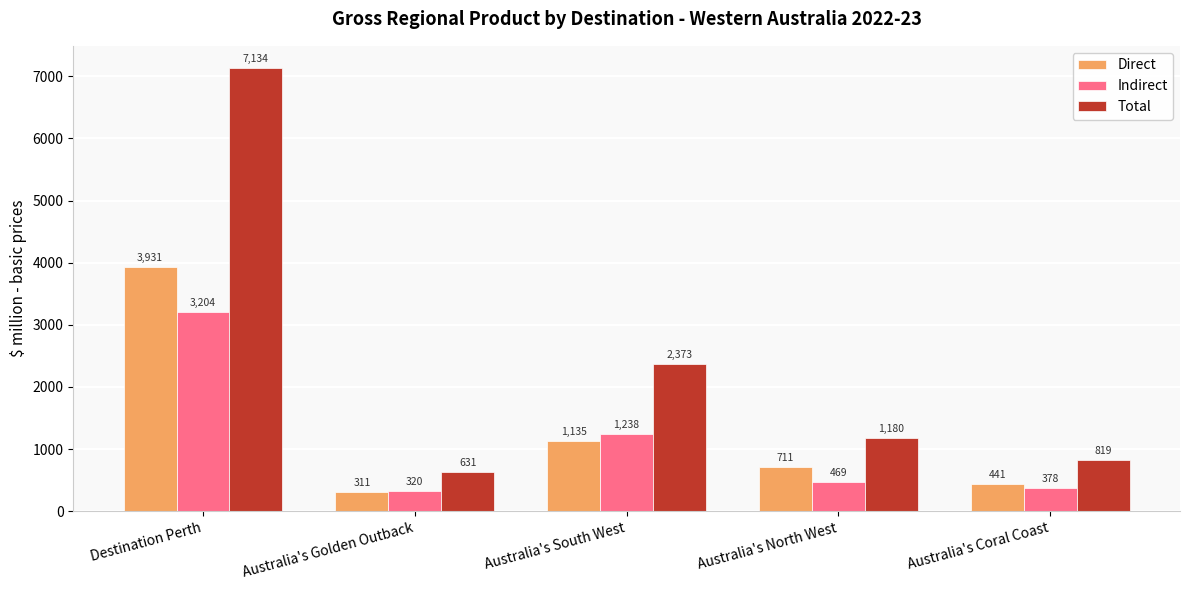

At how many categories does at least one series exceed 1000?

3